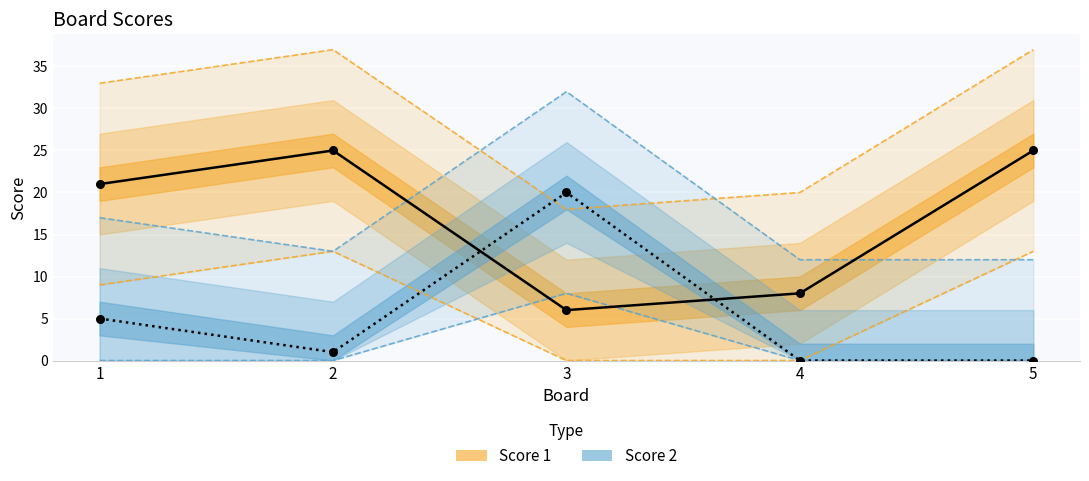

Which series reaches the maximum Y coordinate?

Score 1 central